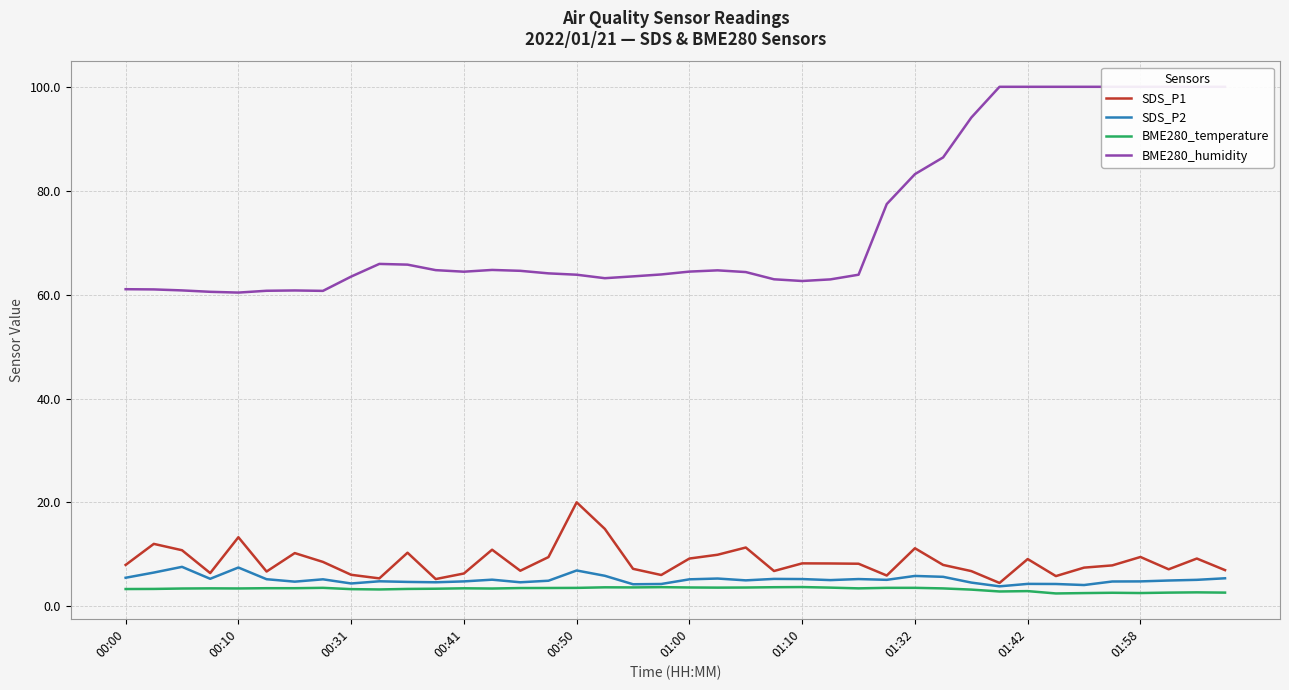

Is it true that SDS_P1 equals 9.9 at 21?

True